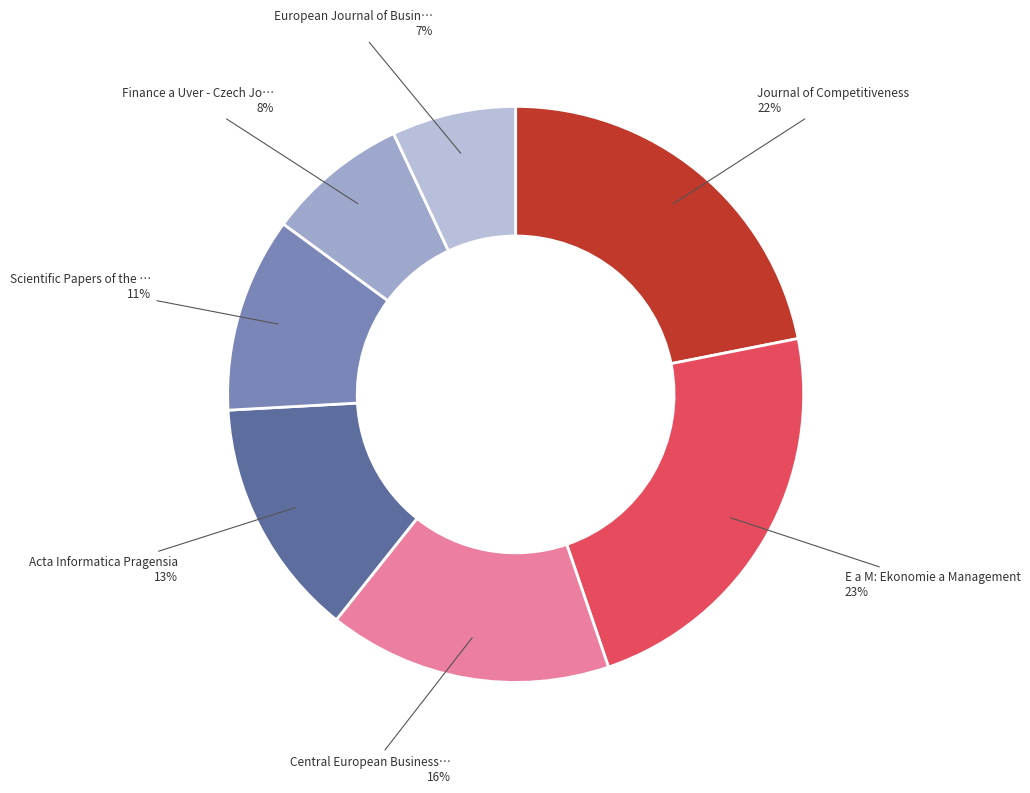

How many segments does this pie chart have?

7